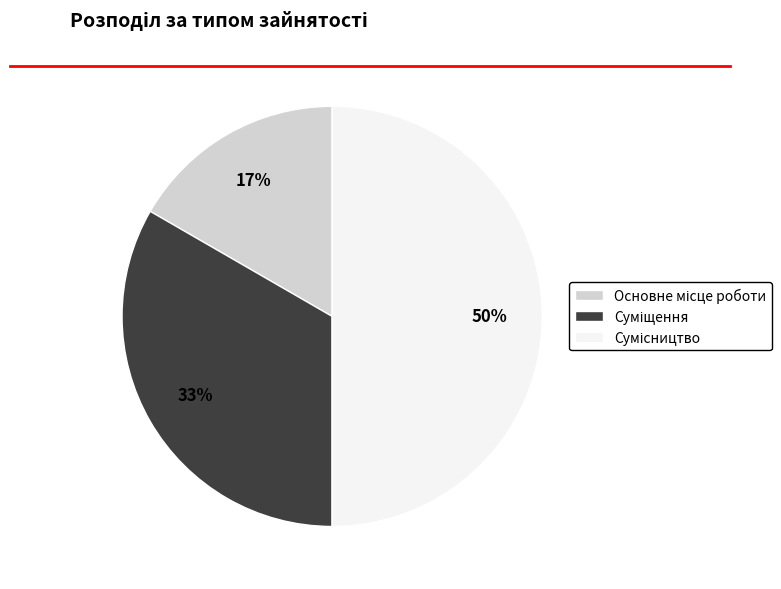

To the nearest percent, what is the difference between the largest and smallest slice percentages?

33%